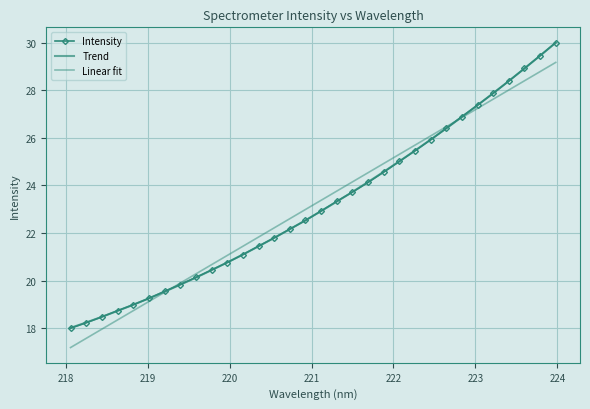

Rank the categories by value from highest to lowest.

223.9802, 223.7895, 223.5987, 223.408, 223.2172, 223.0264, 222.8355, 222.6447, 222.4538, 222.263, 222.0721, 221.8812, 221.6902, 221.4993, 221.3083, 221.1174, 220.9264, 220.7354, 220.5444, 220.3533, 220.1623, 219.9712, 219.7801, 219.589, 219.3979, 219.2067, 219.0156, 218.8244, 218.6332, 218.442, 218.2508, 218.0596